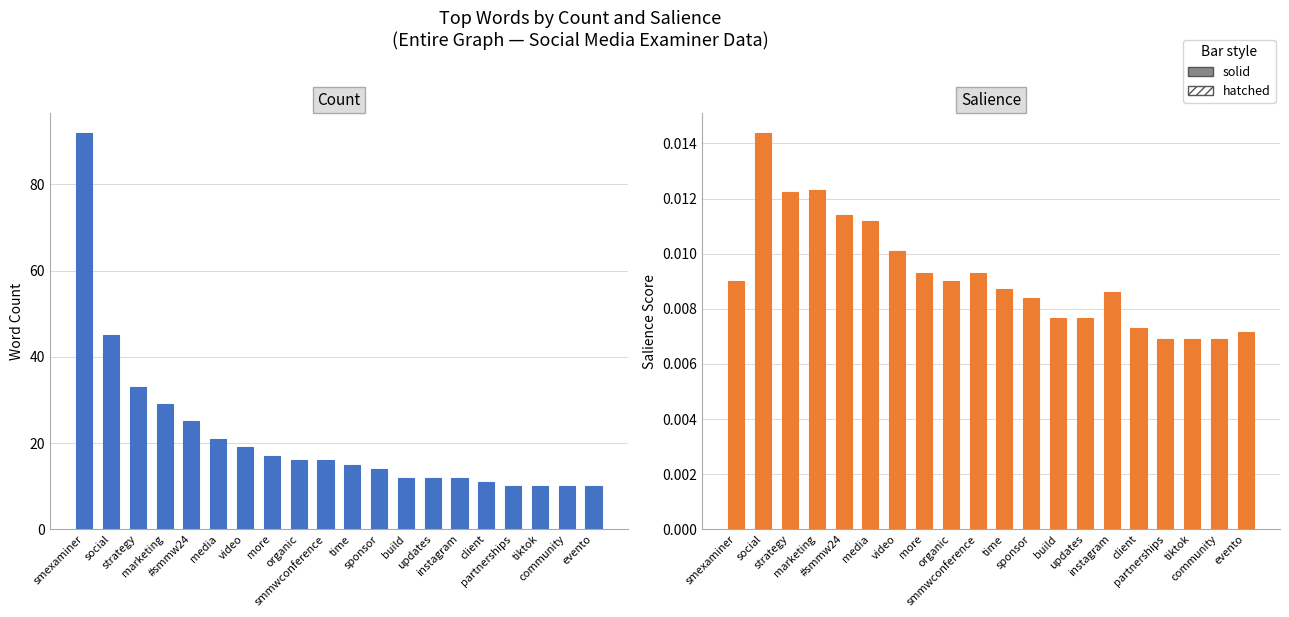

List the labels in order of Count (hatched) value, smallest first.

partnerships, tiktok, community, evento, client, build, updates, instagram, sponsor, time, organic, smmwconference, more, video, media, #smmw24, marketing, strategy, social, smexaminer